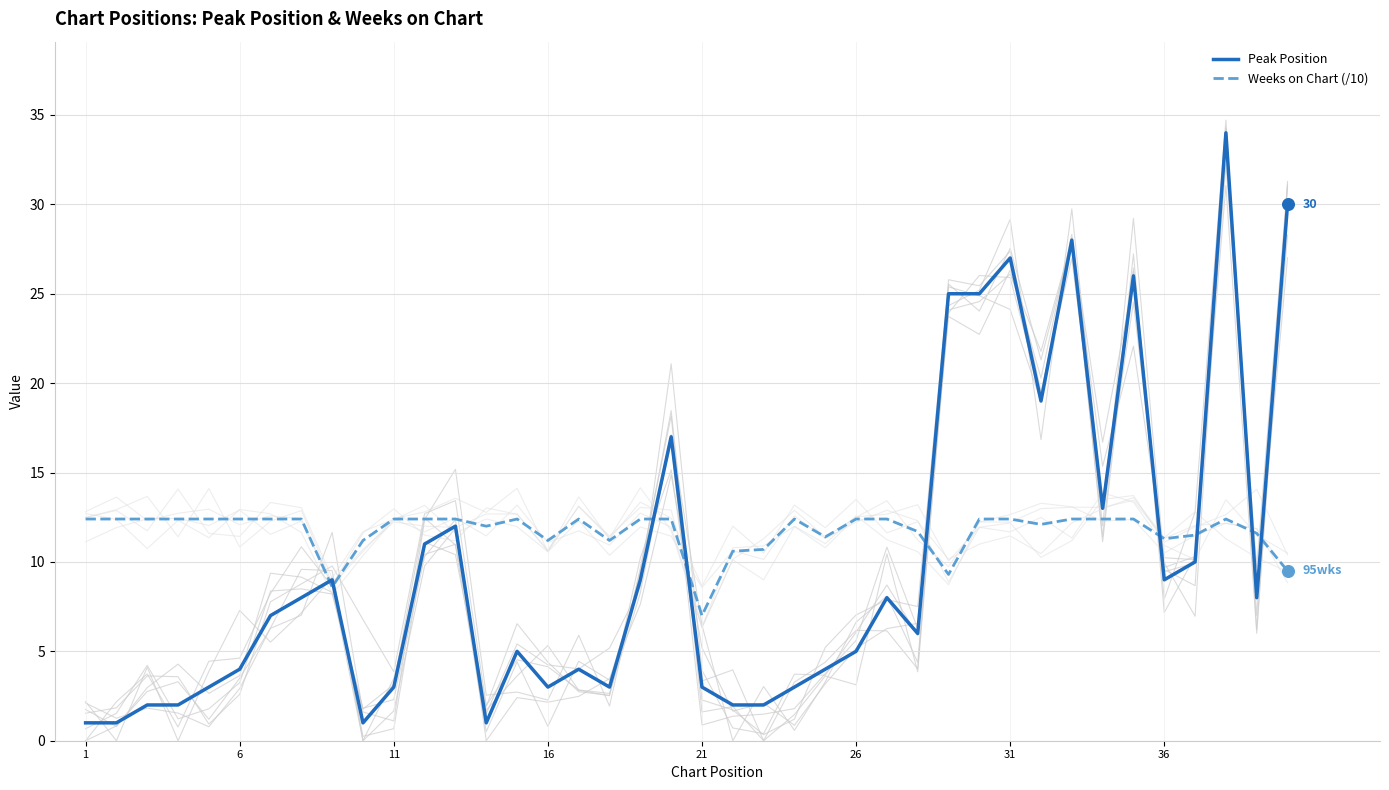

Which series contains the lowest Y value?

Peak Position